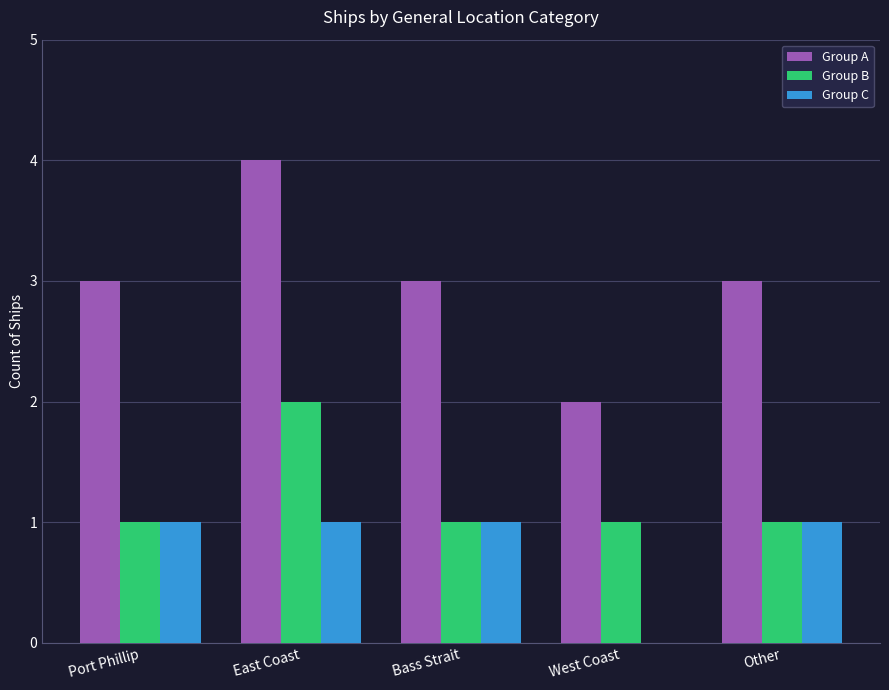

At which label is Group C closest to 0?

West Coast